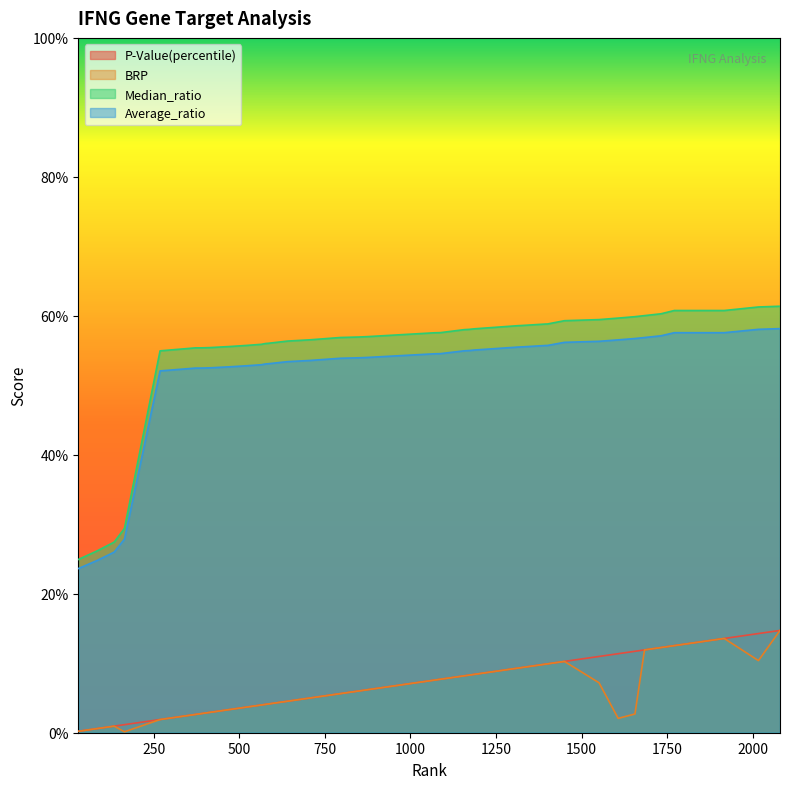

How many lines are shown in the chart?

4